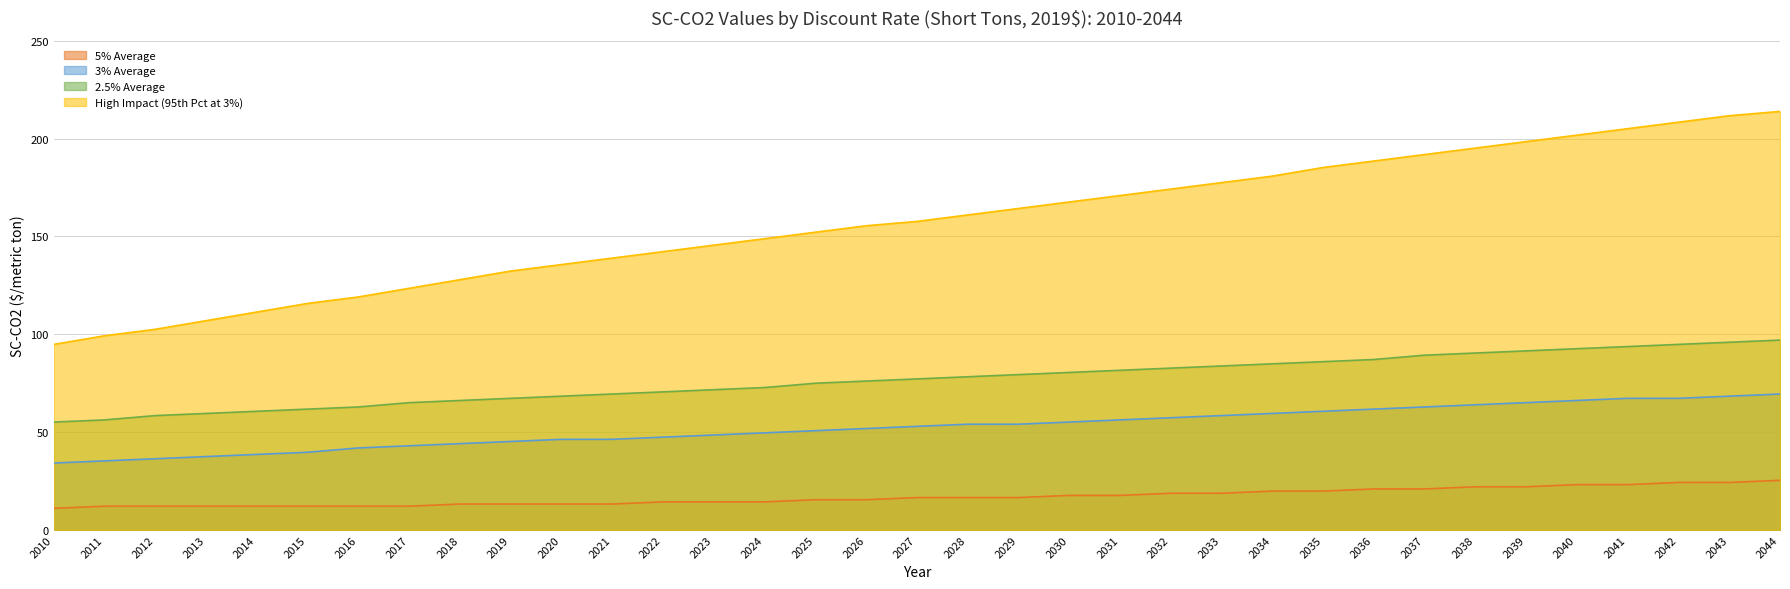

Reading right to left, extract all data points from this chart.

5% Average: 2044=25.4	2043=24.3	2042=24.3	2041=23.1	2040=23.1	2039=22.0	2038=22.0	2037=20.9	2036=20.9	2035=19.8	2034=19.8	2033=18.7	2032=18.7	2031=17.6	2030=17.6	2029=16.5	2028=16.5	2027=16.5	2026=15.4	2025=15.4	2024=14.3	2023=14.3	2022=14.3	2021=13.2	2020=13.2	2019=13.2	2018=13.2	2017=12.1	2016=12.1	2015=12.1	2014=12.1	2013=12.1	2012=12.1	2011=12.1	2010=11.0
3% Average: 2044=69.4	2043=68.3	2042=67.2	2041=67.2	2040=66.1	2039=65.0	2038=63.9	2037=62.8	2036=61.7	2035=60.6	2034=59.5	2033=58.4	2032=57.3	2031=56.2	2030=55.1	2029=54.0	2028=54.0	2027=52.9	2026=51.8	2025=50.7	2024=49.6	2023=48.5	2022=47.4	2021=46.3	2020=46.3	2019=45.2	2018=44.1	2017=43.0	2016=41.9	2015=39.7	2014=38.6	2013=37.5	2012=36.4	2011=35.3	2010=34.2
2.5% Average: 2044=97.0	2043=95.9	2042=94.8	2041=93.7	2040=92.6	2039=91.5	2038=90.4	2037=89.3	2036=87.1	2035=86.0	2034=84.9	2033=83.8	2032=82.7	2031=81.6	2030=80.5	2029=79.4	2028=78.3	2027=77.2	2026=76.1	2025=75.0	2024=72.8	2023=71.7	2022=70.5	2021=69.4	2020=68.3	2019=67.2	2018=66.1	2017=65.0	2016=62.8	2015=61.7	2014=60.6	2013=59.5	2012=58.4	2011=56.2	2010=55.1
High Impact (95th Pct at 3%): 2044=213.8	2043=211.6	2042=208.3	2041=205.0	2040=201.7	2039=198.4	2038=195.1	2037=191.8	2036=188.5	2035=185.2	2034=180.8	2033=177.5	2032=174.2	2031=170.9	2030=167.6	2029=164.2	2028=160.9	2027=157.6	2026=155.4	2025=152.1	2024=148.8	2023=145.5	2022=142.2	2021=138.9	2020=135.6	2019=132.3	2018=127.9	2017=123.5	2016=119.0	2015=115.7	2014=111.3	2013=106.9	2012=102.5	2011=99.2	2010=94.8